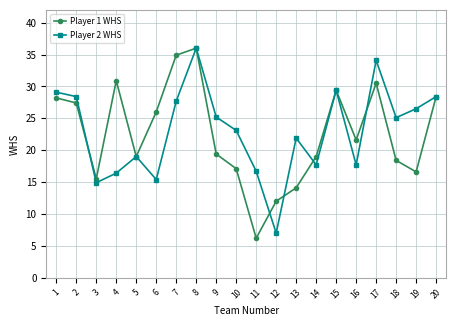

What is the sum of the Player 2 WHS values at 19 and 6?

41.9